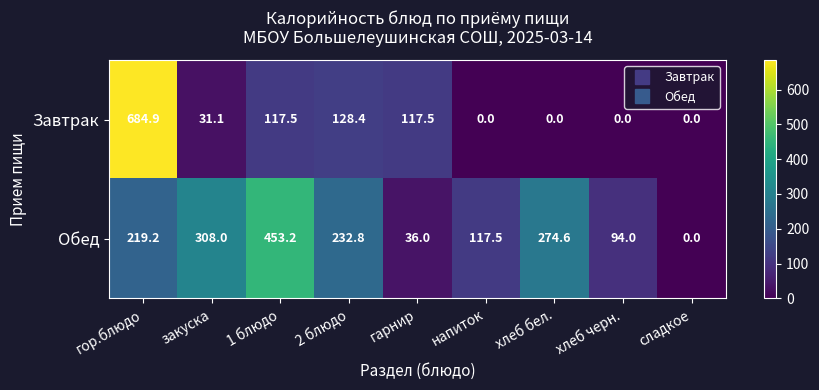

Count the number of data series in this chart.

2